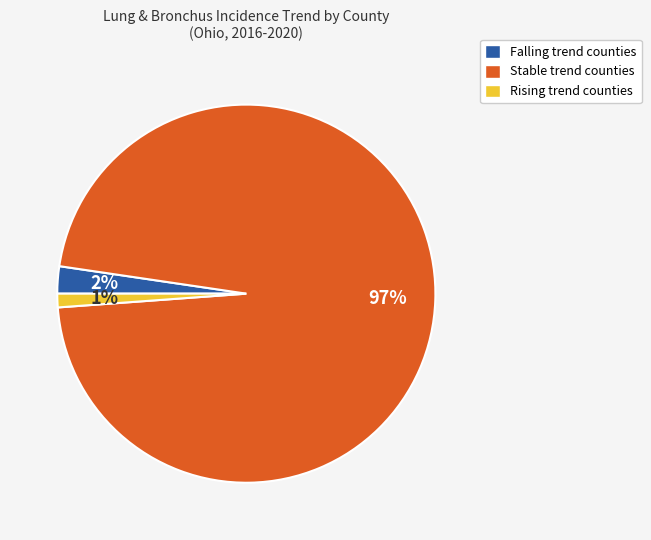

To the nearest percent, what is the average slice percentage?

33%